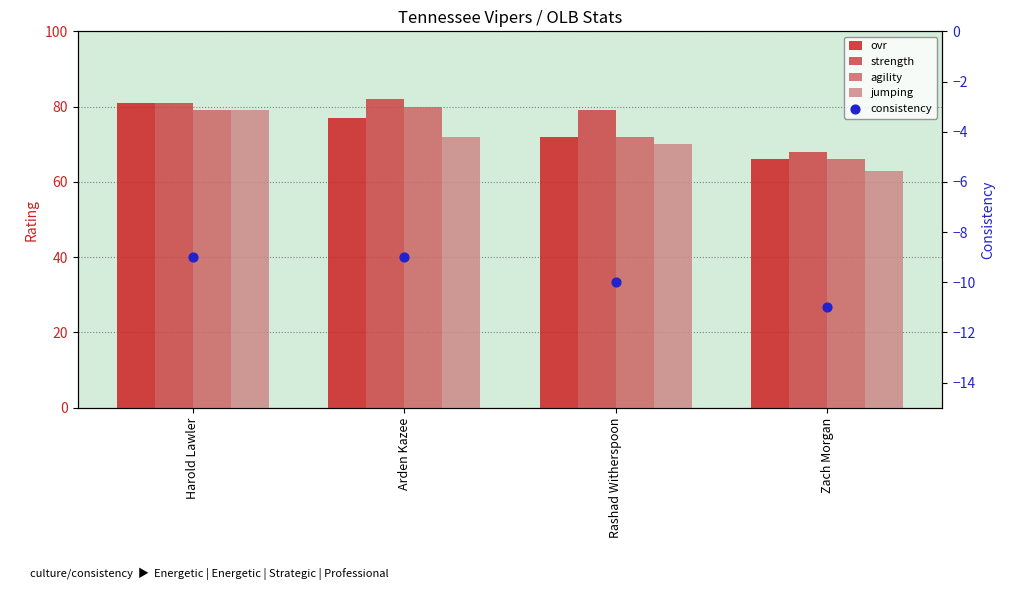

At how many categories does at least one series exceed -6?

4